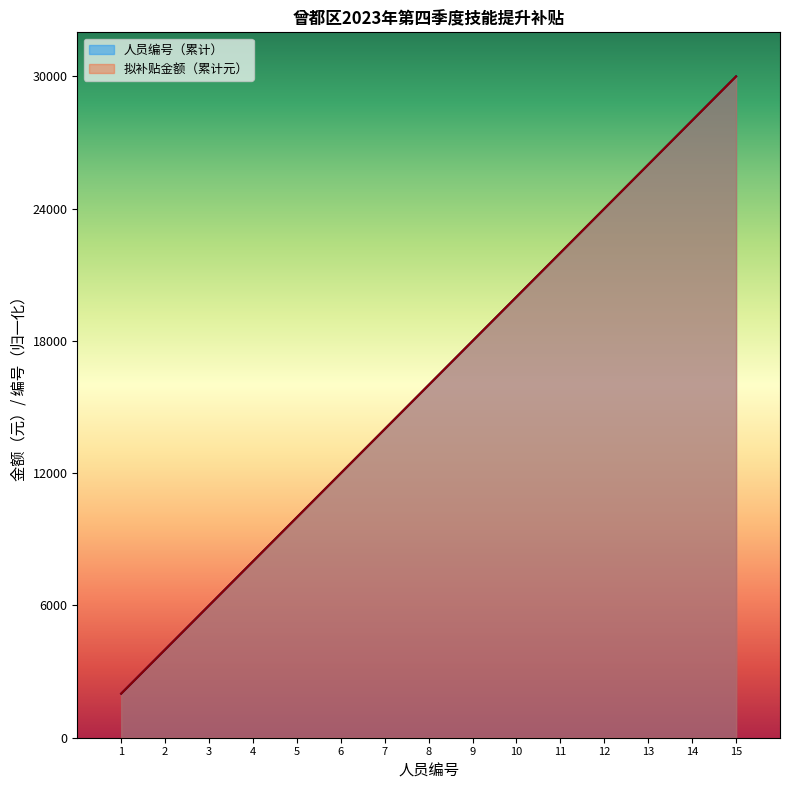

What is the ratio of the value at 15 to the value at 4?

3.8